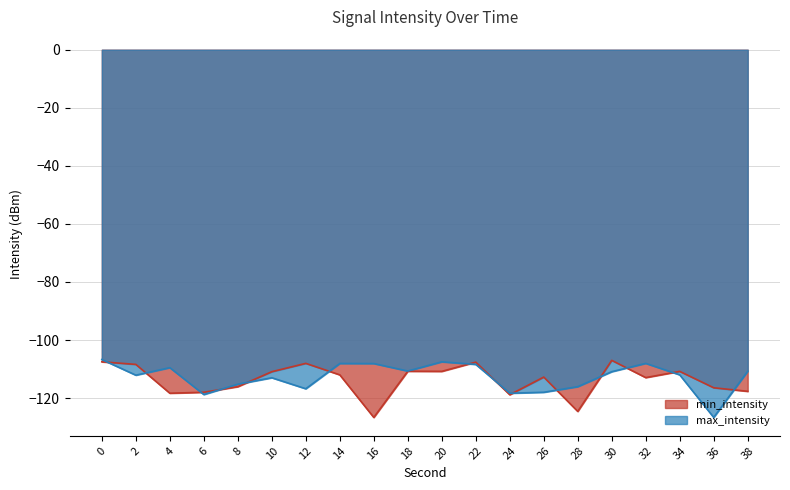

Is it true that max_intensity equals -112.0 at 34?

True